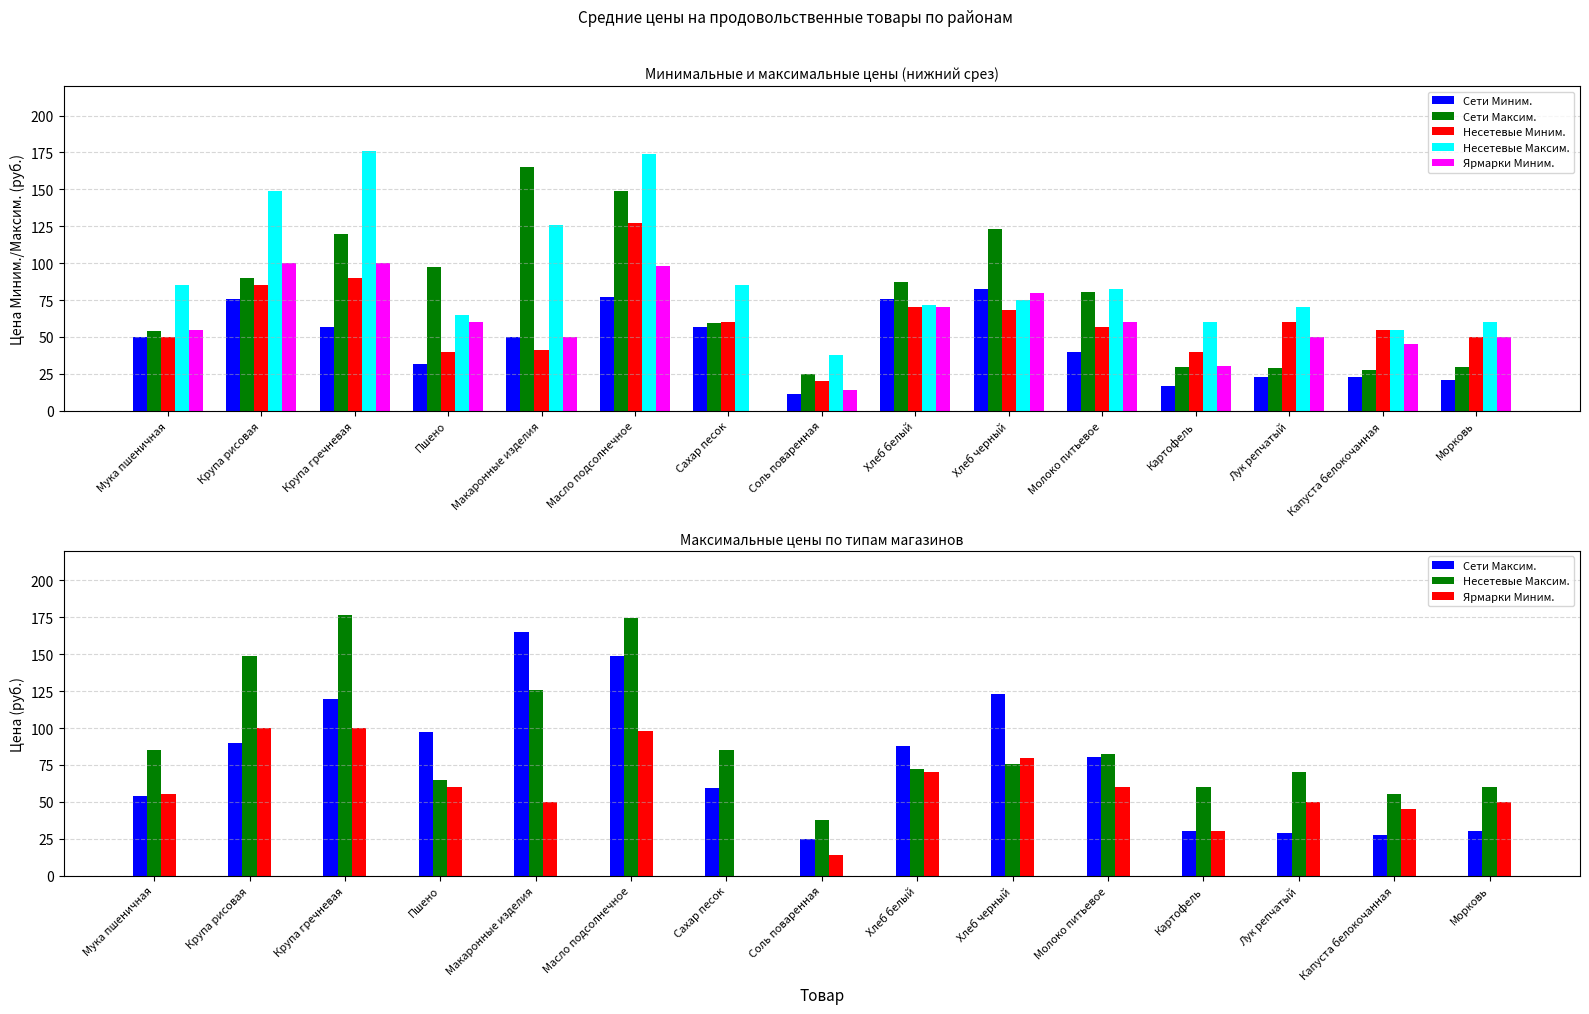

What is the label of the 7th bar from the left?

Сахар песок